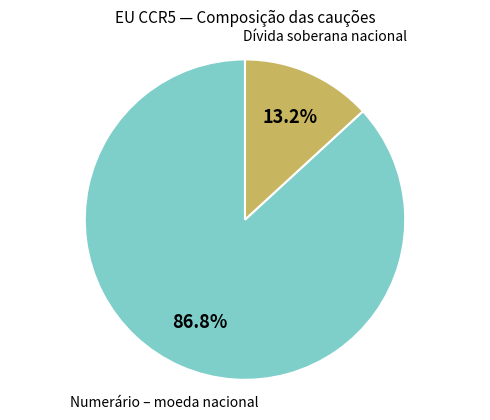

Is it true that Dívida soberana nacional is 22% of the pie?

False